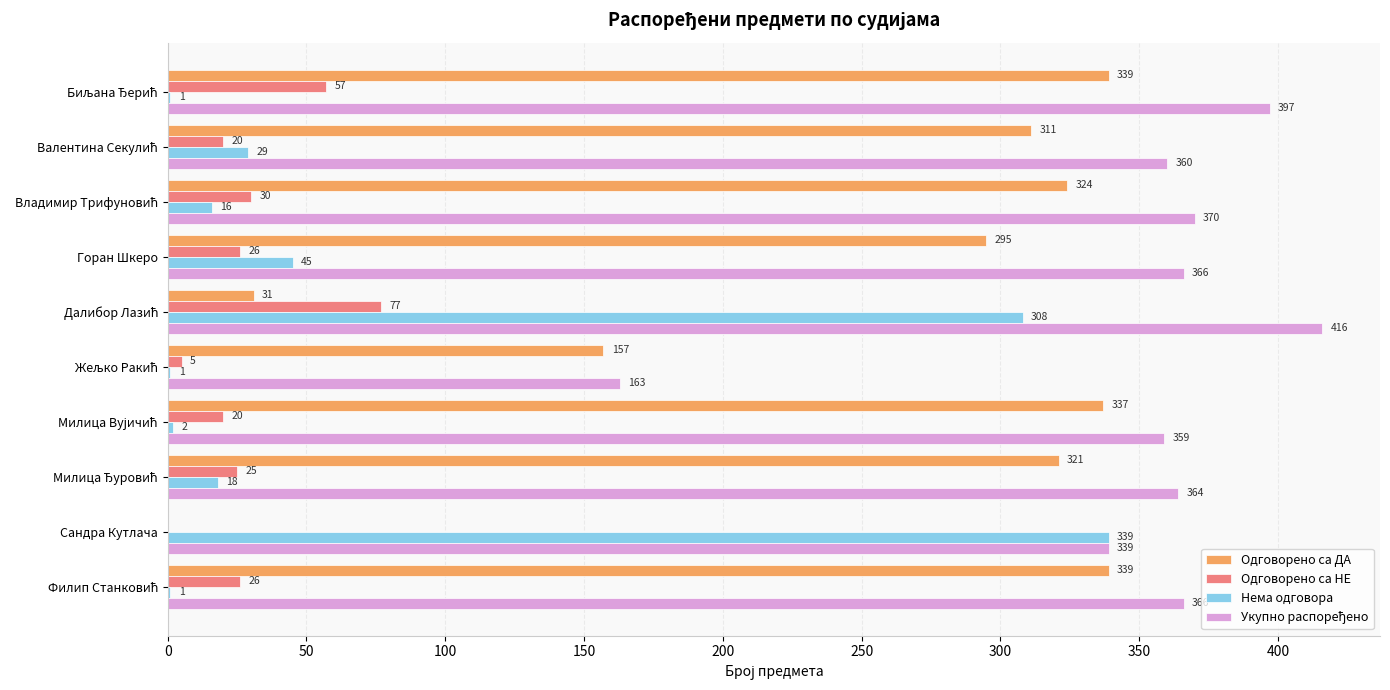

What is the sum of all Одговорено са НЕ values?

286